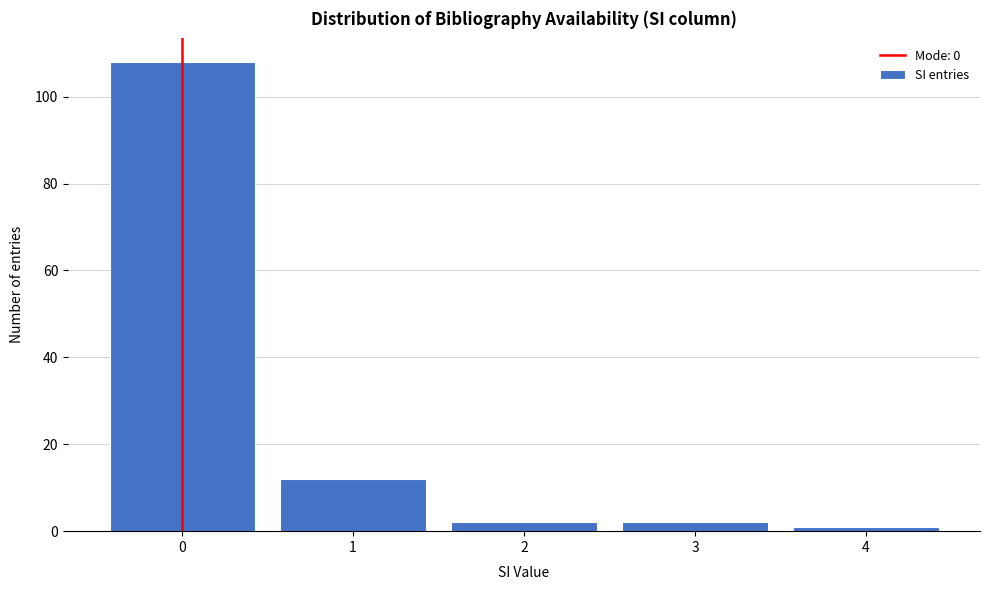

Reading right to left, extract all data points from this chart.

1	2	2	12	108